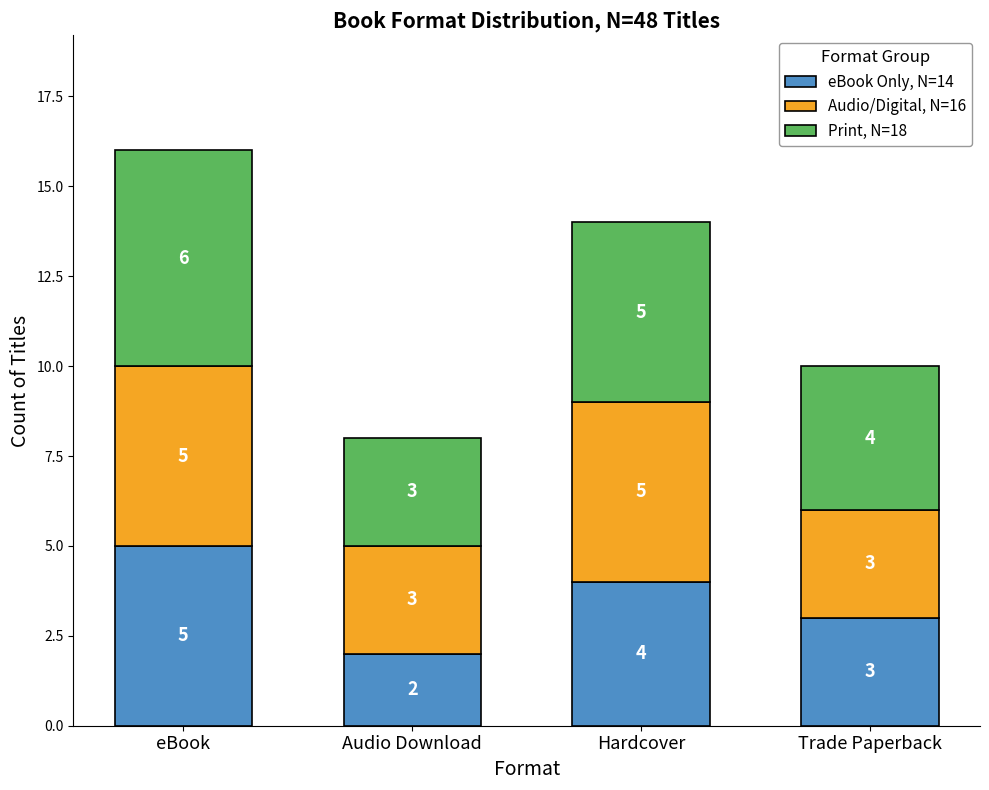

What is the difference between the eBook Only, N=14 values at eBook and Audio Download?

3